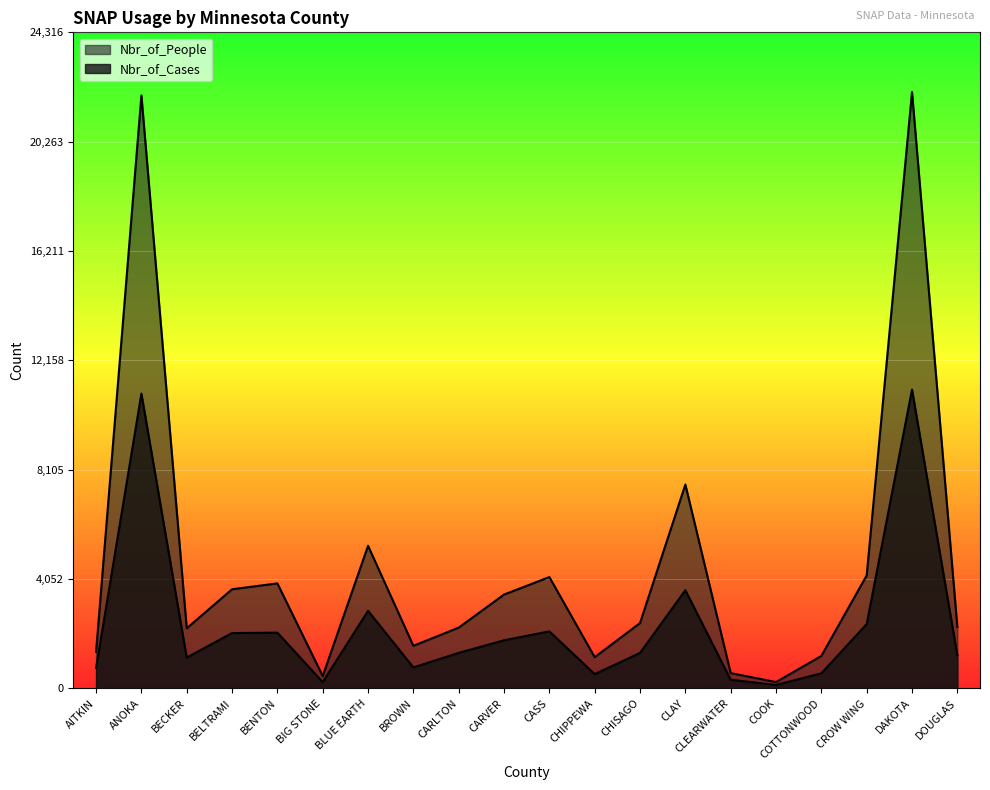

Rank the series at CLAY from lowest to highest value.

Nbr_of_Cases, Nbr_of_People